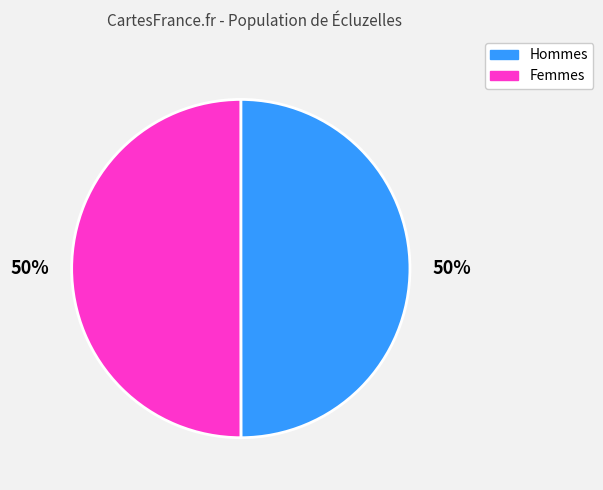

How many segments does this pie chart have?

2